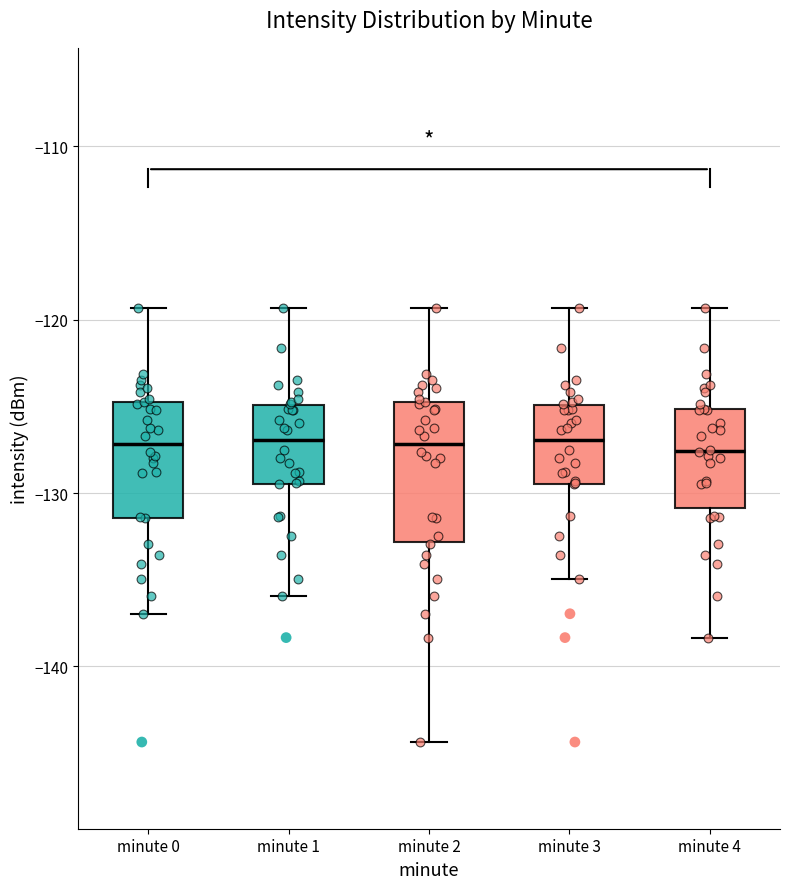

Where does the median line of the box for minute 1 sit on the y-axis? The values are not printed on the chart, so give them approximately, as read against the axis.

-127